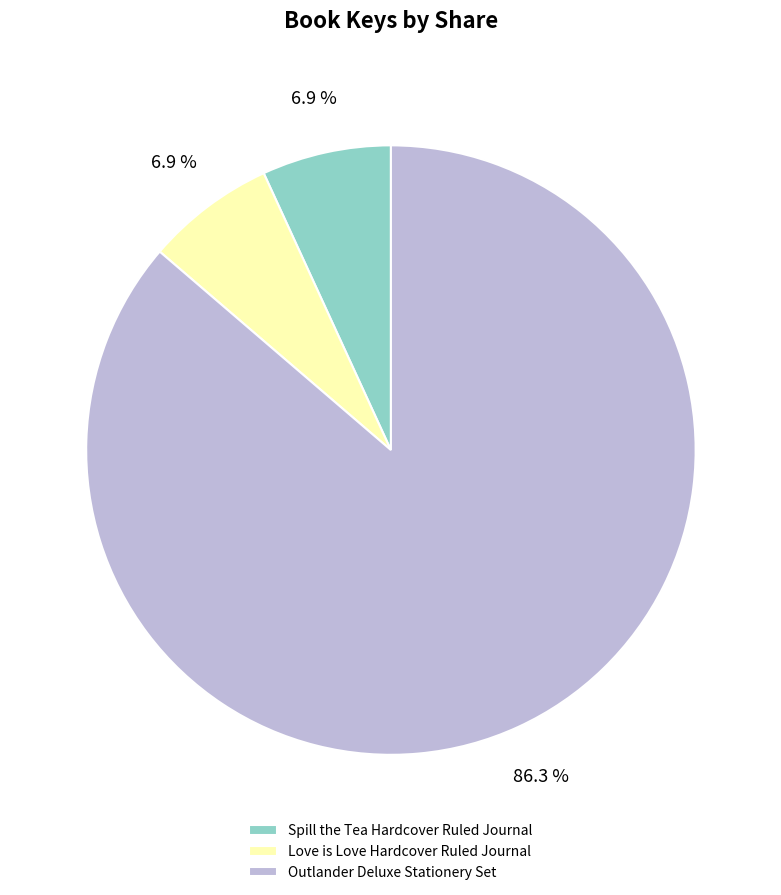

Is there a majority slice in this chart?

Yes